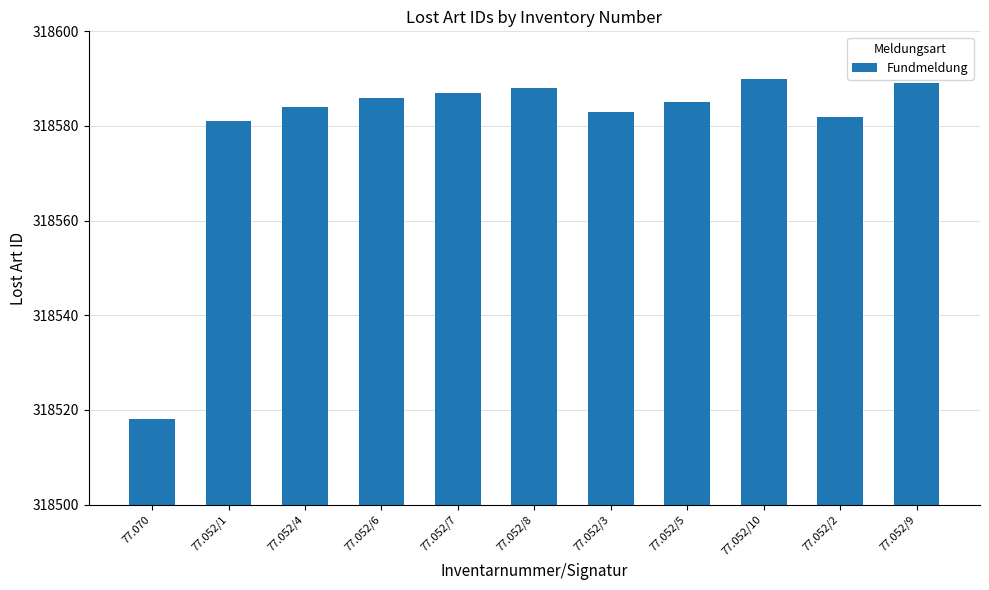

Reading left to right, what are all the values shown in this chart?

77.070=318518	77.052/1=318581	77.052/4=318584	77.052/6=318586	77.052/7=318587	77.052/8=318588	77.052/3=318583	77.052/5=318585	77.052/10=318590	77.052/2=318582	77.052/9=318589